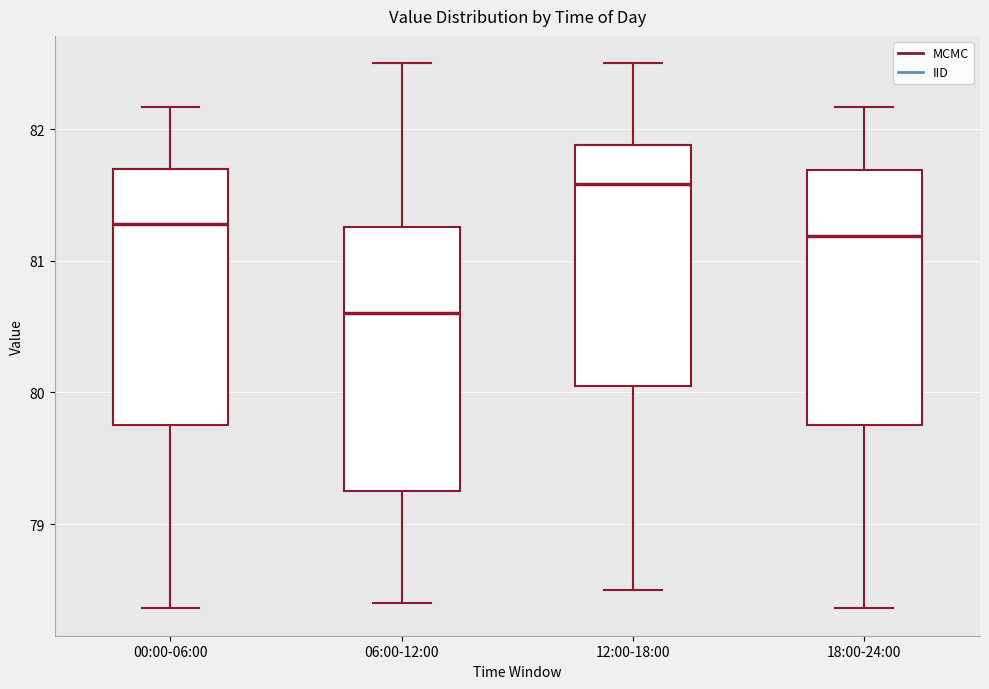

Reading left to right, read every box against the y-axis: the position of its median line, the range the box covers, and the ends of its whiskers. The values are not printed on the chart, so give them approximately, as read against the axis.

00:00-06:00: median 81.3, box 79.8 to 81.7, whiskers 78.4 to 82.2
06:00-12:00: median 80.6, box 79.3 to 81.3, whiskers 78.4 to 82.5
12:00-18:00: median 81.6, box 80.1 to 81.9, whiskers 78.5 to 82.5
18:00-24:00: median 81.2, box 79.8 to 81.7, whiskers 78.4 to 82.2